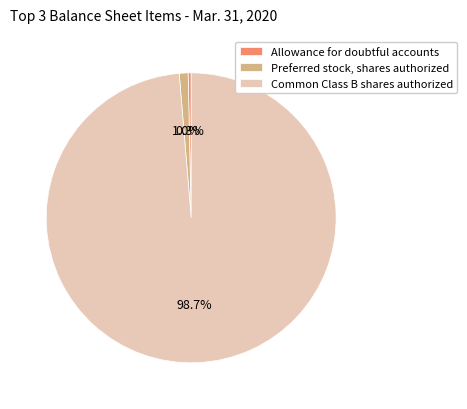

How many segments does this pie chart have?

3